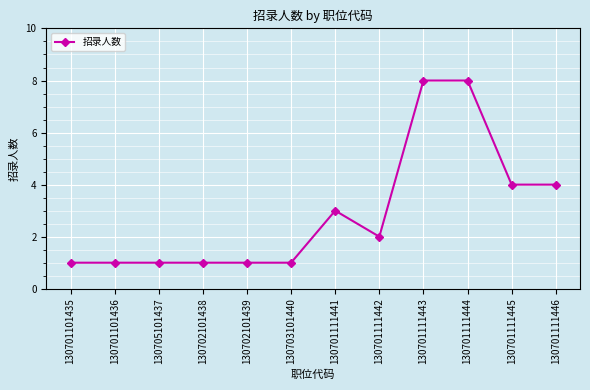

Reading left to right, what are all the values shown in this chart?

1	1	1	1	1	1	3	2	8	8	4	4